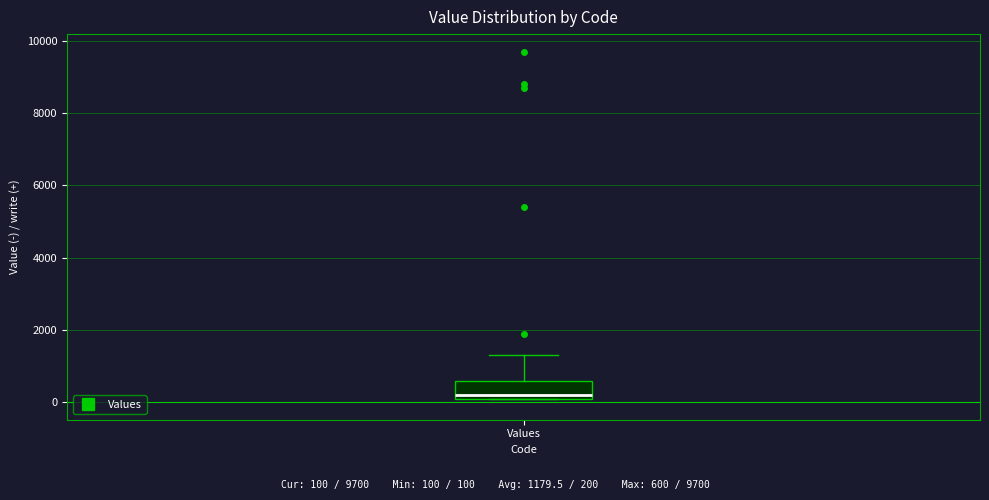

Transcribe this box plot: give where the median line is, the range the box spans, and where the two whiskers end, as read against the y-axis. The values are not printed on the chart, so give them approximately, as read against the axis.

median 200 (just above the box's lower edge), box 200 to 600, whiskers 200 to 1400